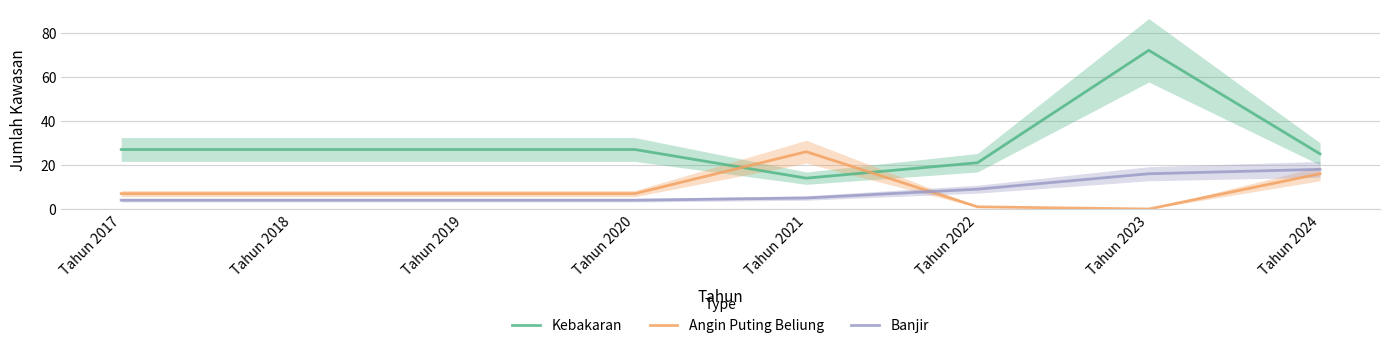

What is the sum of the Banjir values at Tahun 2022 and Tahun 2017?

13